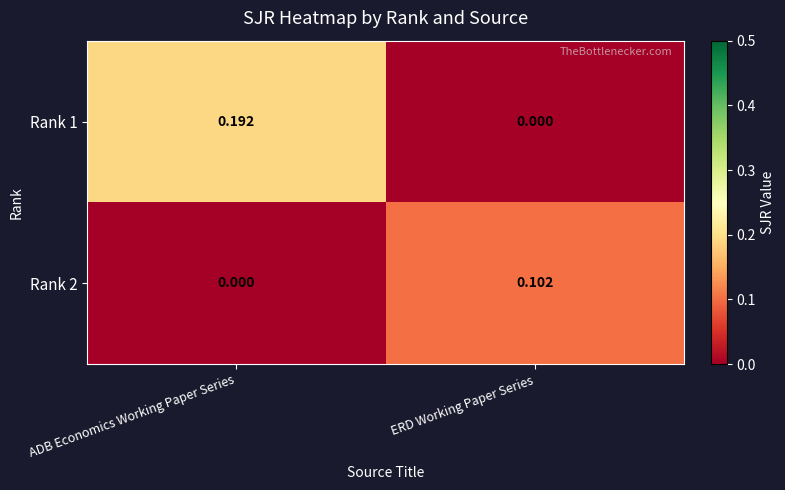

At which label is Rank 2 closest to 0?

ADB Economics Working Paper Series